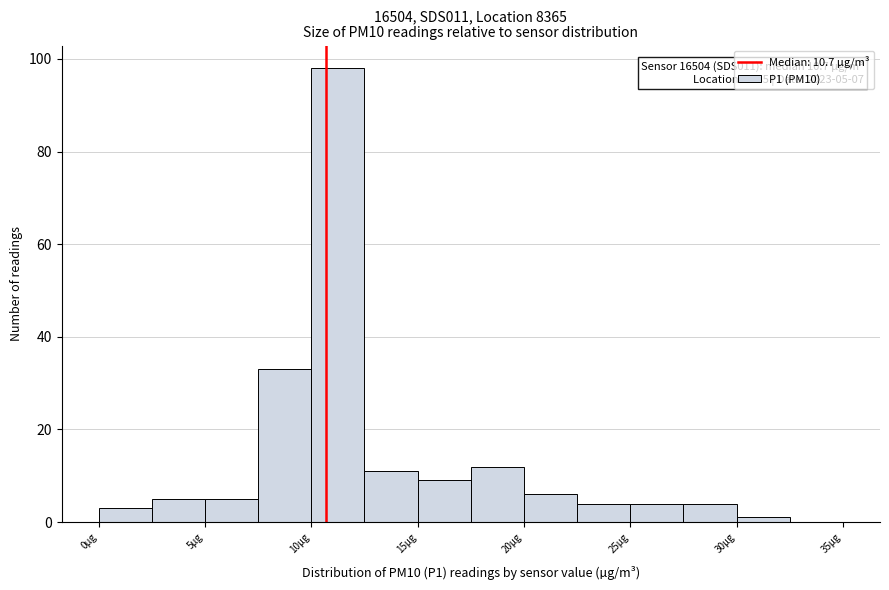

Over which range of the x-axis is the bar tallest?

10.0 to 12.5